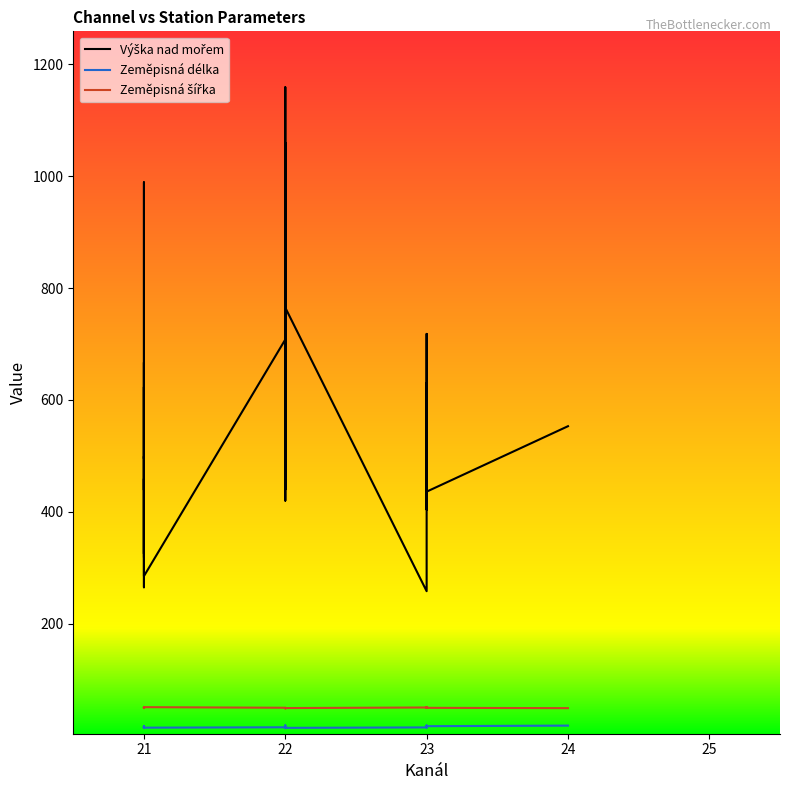

How many categories are shown in the chart?

40